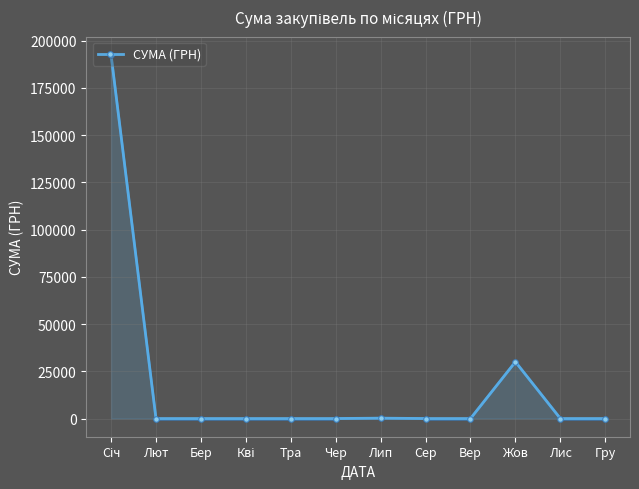

What is the label of the 2nd point from the right?

Лис